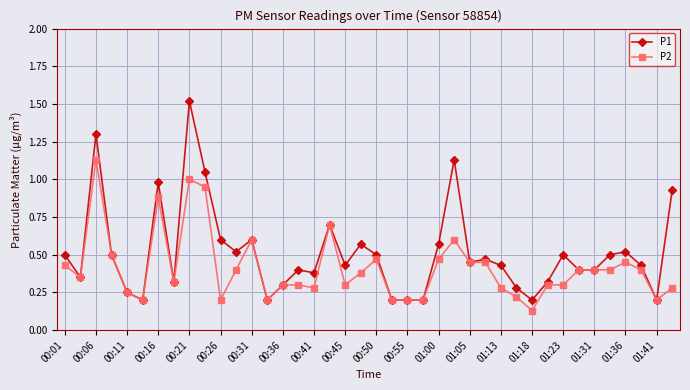

Rank the series by their maximum value, from highest to lowest.

P1, P2